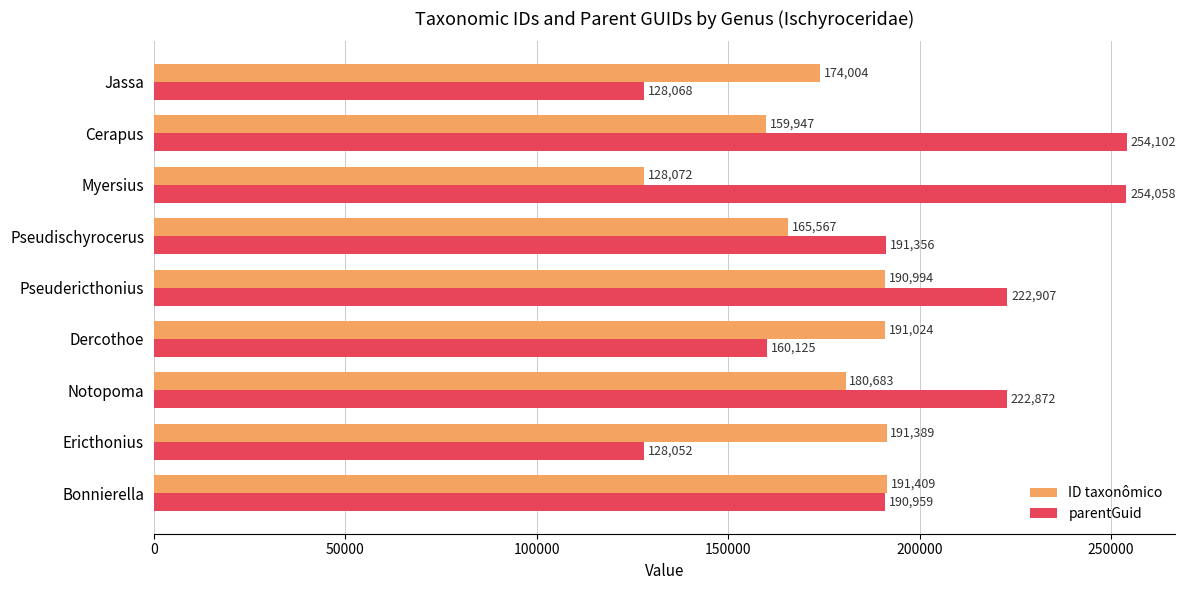

What are all the series names shown in the legend?

ID taxonômico, parentGuid